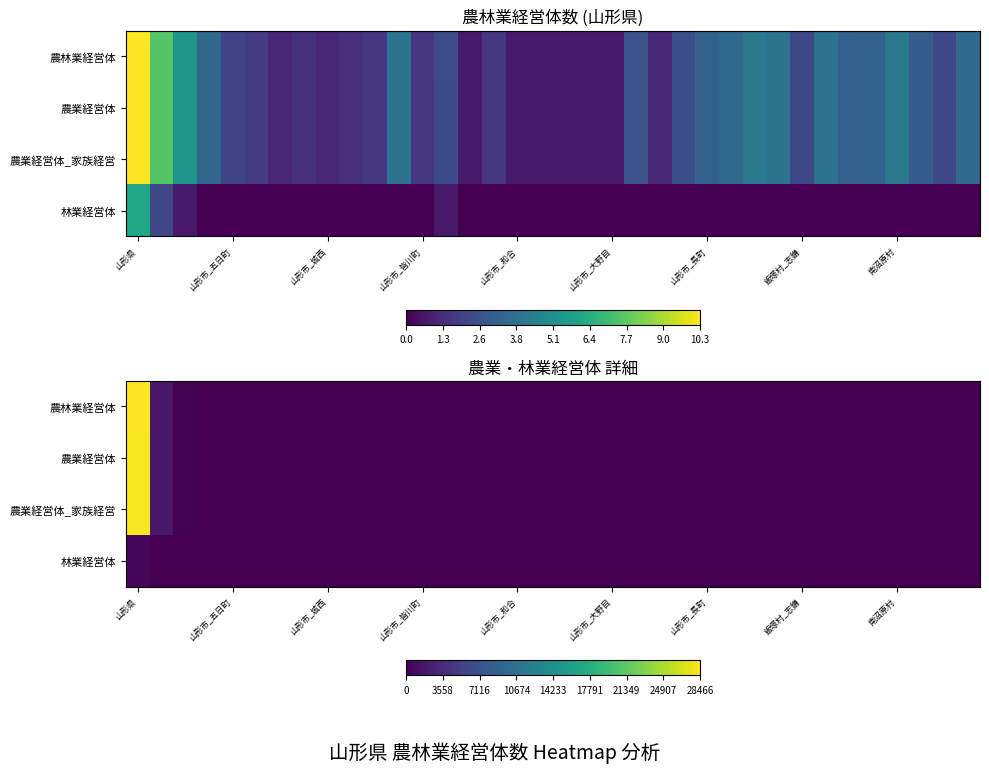

What is the maximum value for 農業経営体?

28241